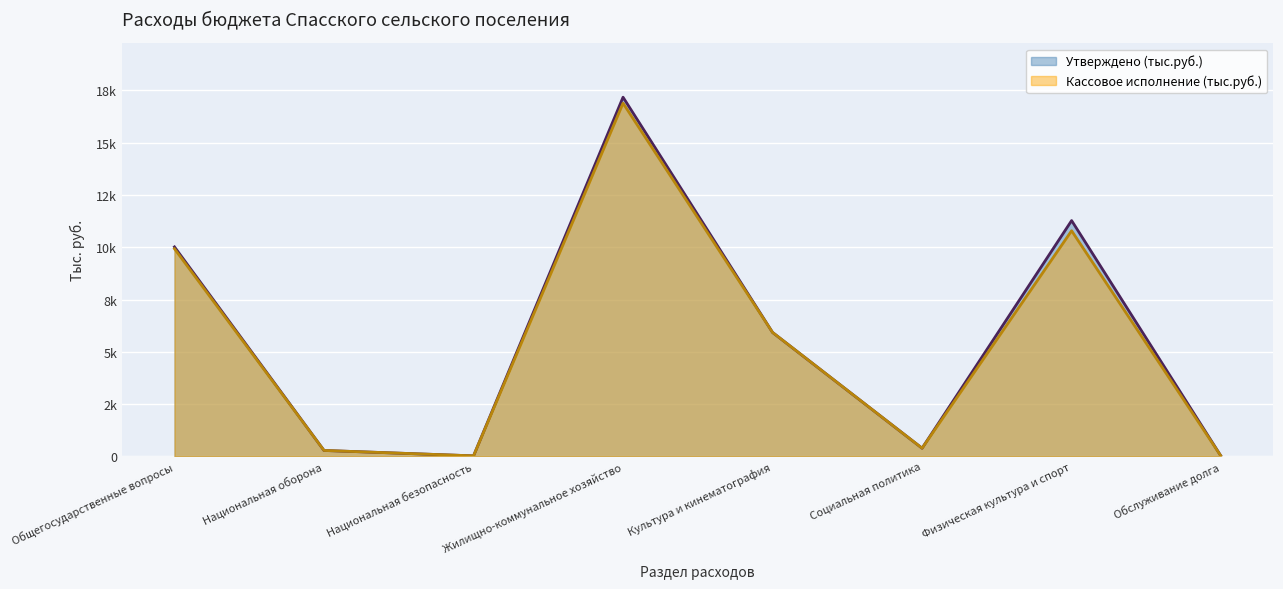

What is the value of the Кассовое исполнение (тыс.руб.) point at the 6th from the left?

391.5